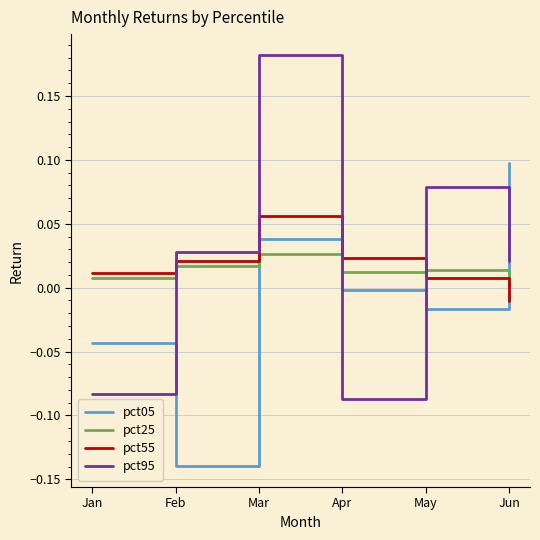

True or false: pct95 has a value of 0.0 at Feb.

True